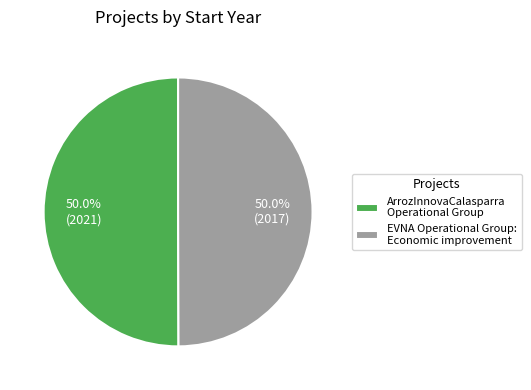

What is the total percentage of EVNA Operational Group: Economic improvement and ArrozInnovaCalasparra Operational Group?

100.0%